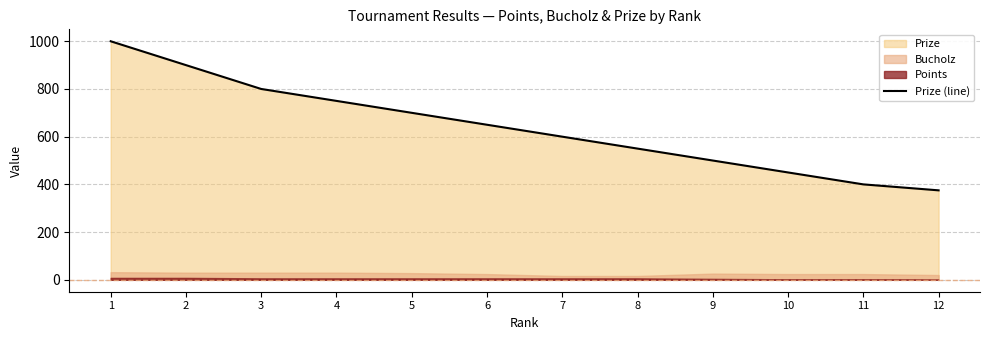

List the labels in order of value, largest first.

1, 2, 3, 4, 5, 6, 7, 8, 9, 10, 11, 12